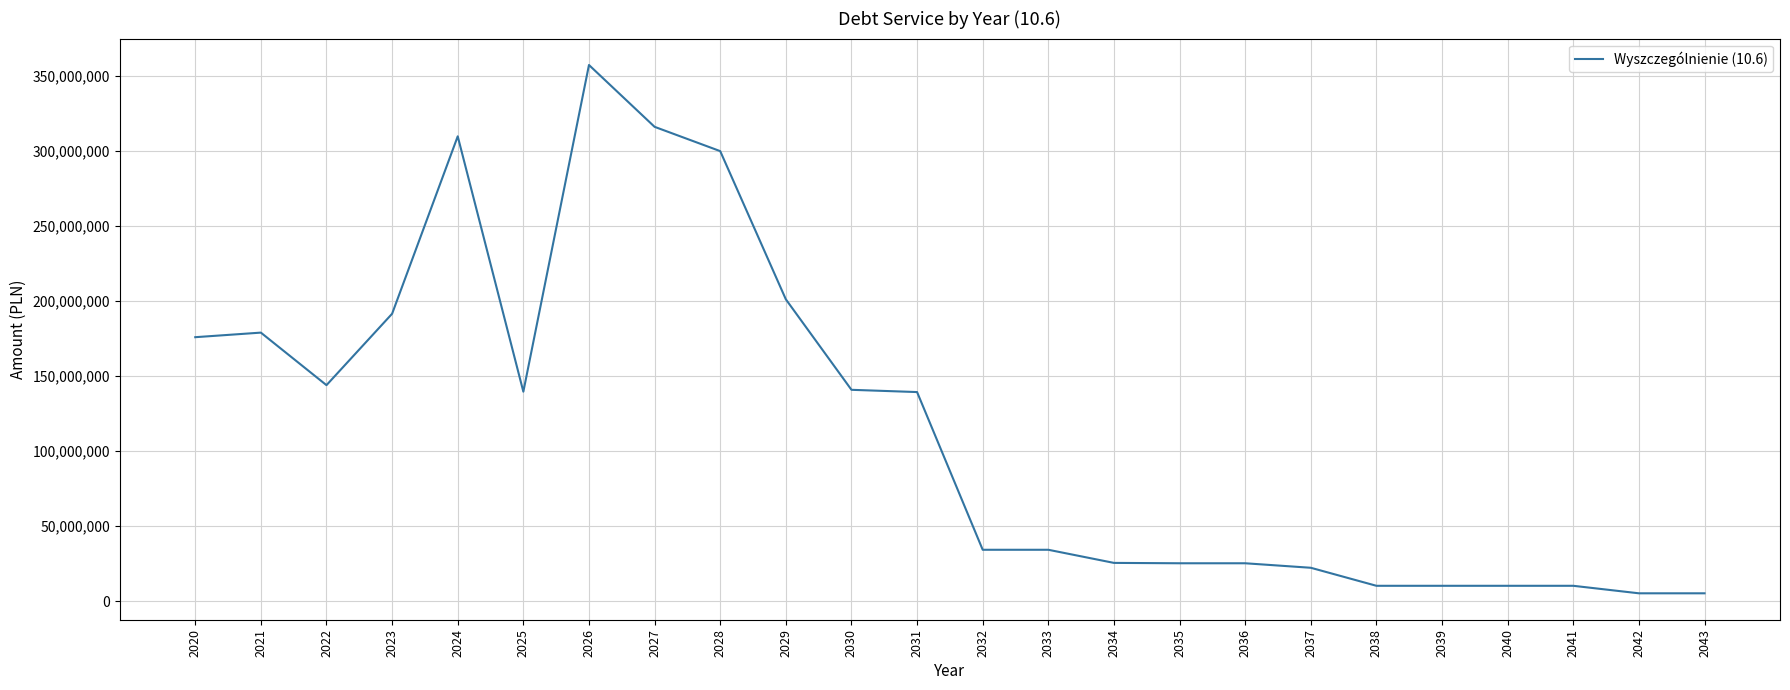

Is it true that the value at 2042 is 5263158?

True